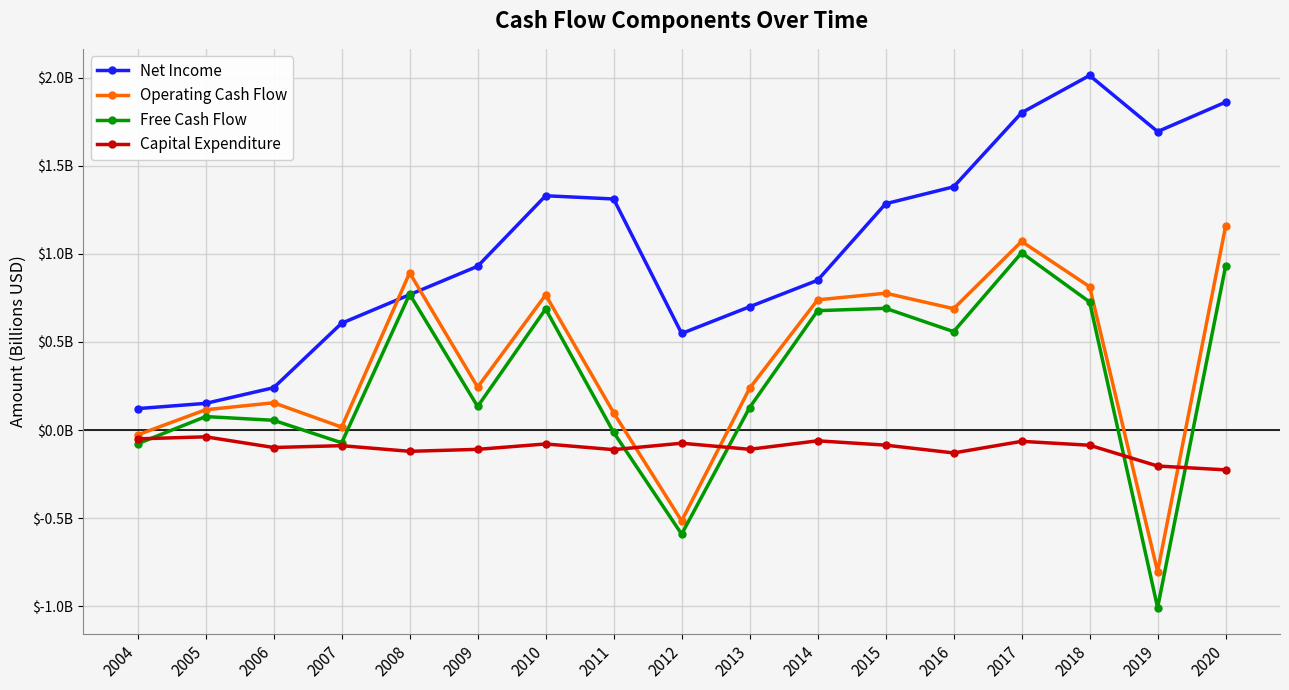

List the labels in order of Free Cash Flow value, largest first.

2017, 2020, 2008, 2018, 2015, 2010, 2014, 2016, 2009, 2013, 2005, 2006, 2011, 2007, 2004, 2012, 2019